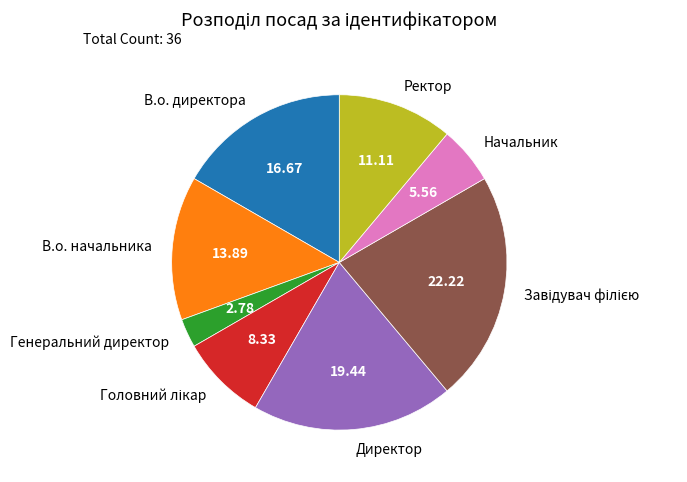

Between В.о. начальника and Генеральний директор, which is larger?

В.о. начальника